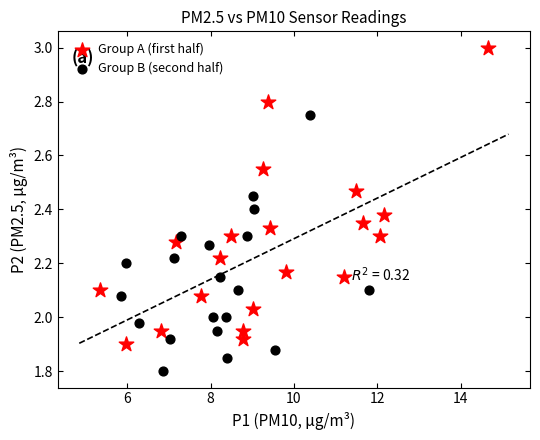

What are all the series names shown in the legend?

Group A (first half), Group B (second half)